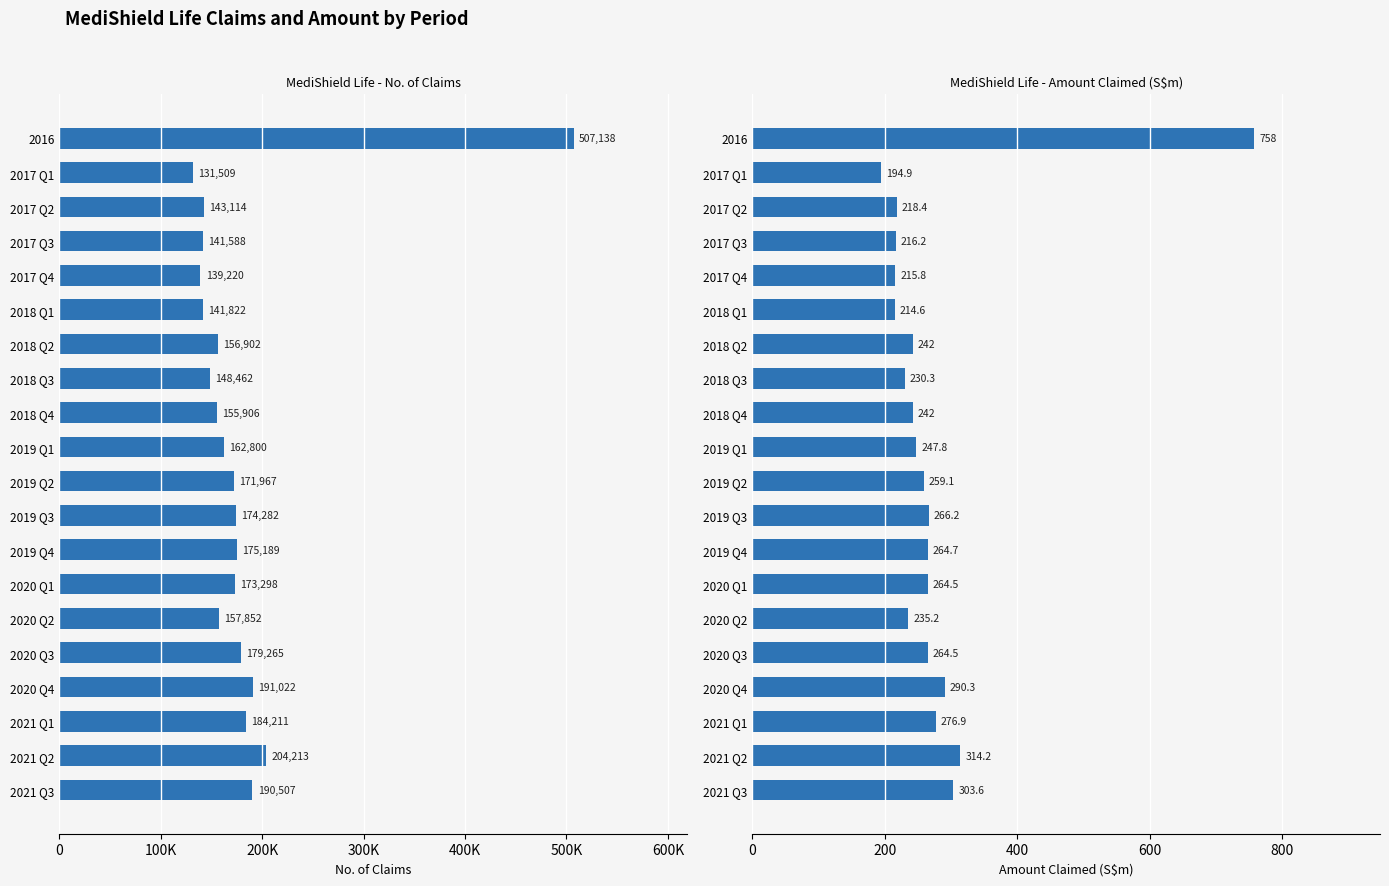

Between 2018 Q4 and 2020 Q3, which series saw the biggest shift?

MediShield Life - No. of Claims